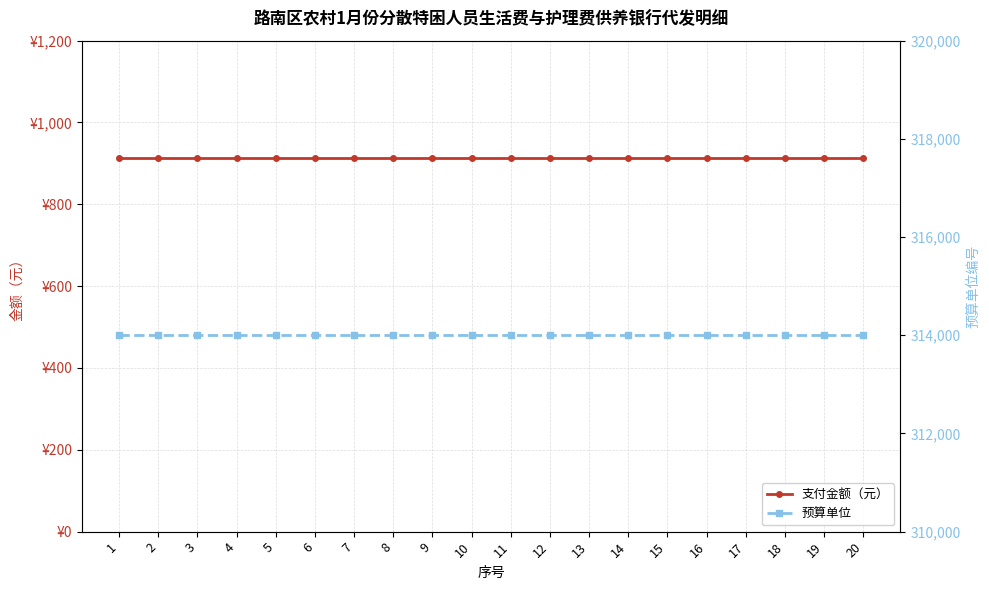

What is the value of the 支付金额（元） point at the 10th from the left?

912